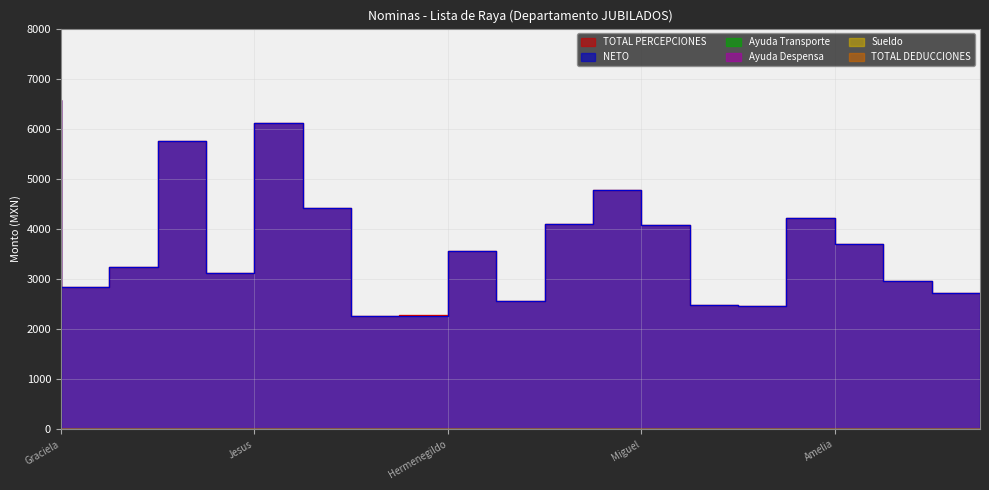

How many times do TOTAL PERCEPCIONES and NETO cross each other?

11